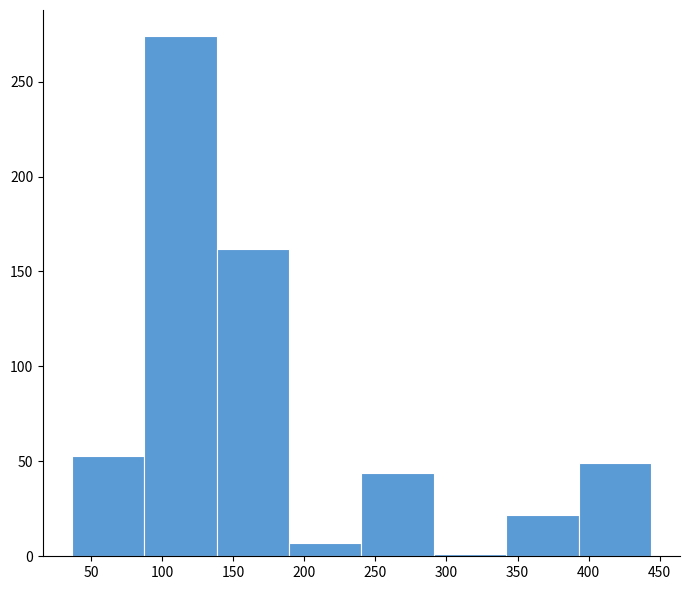

Which range on the x-axis has the tallest bar?

85 to 140